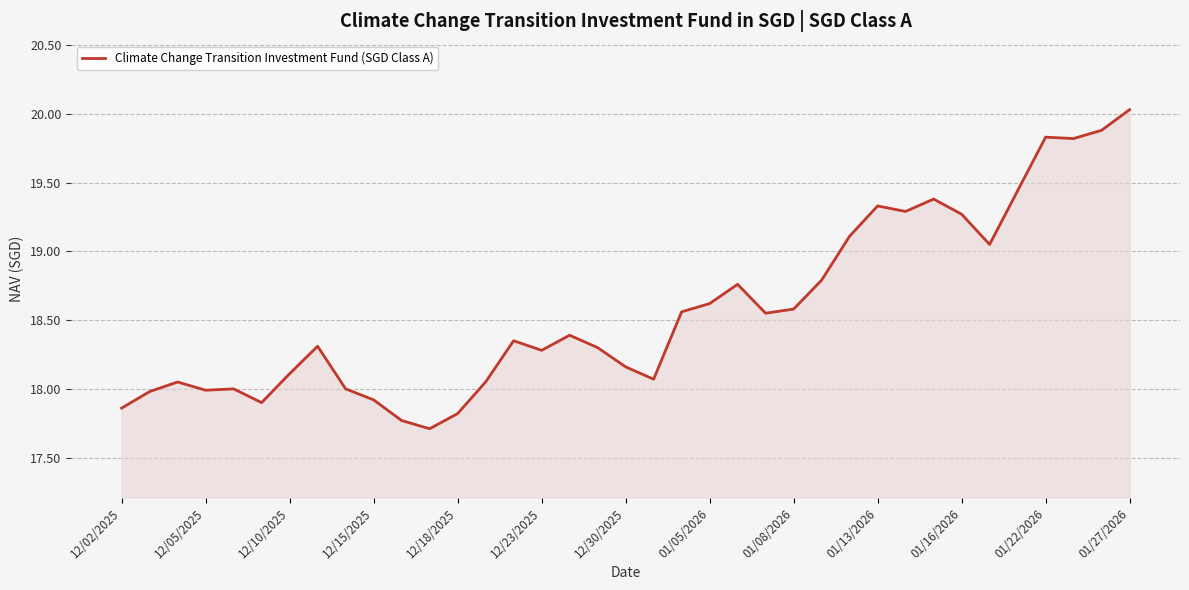

Count the number of data series in this chart.

1